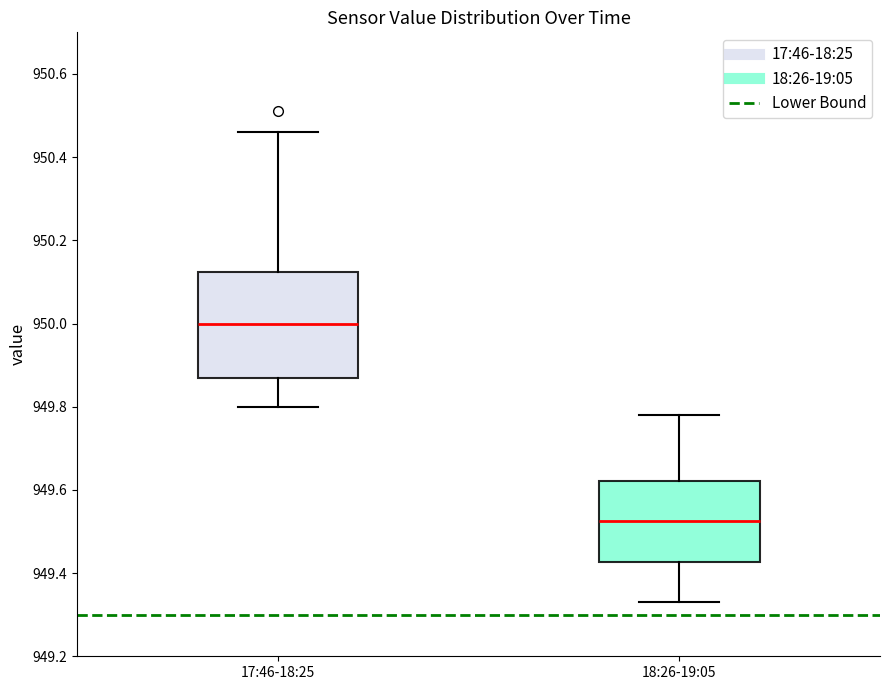

Comparing the boxes themselves (not the whiskers), which one is the tallest?

17:46-18:25